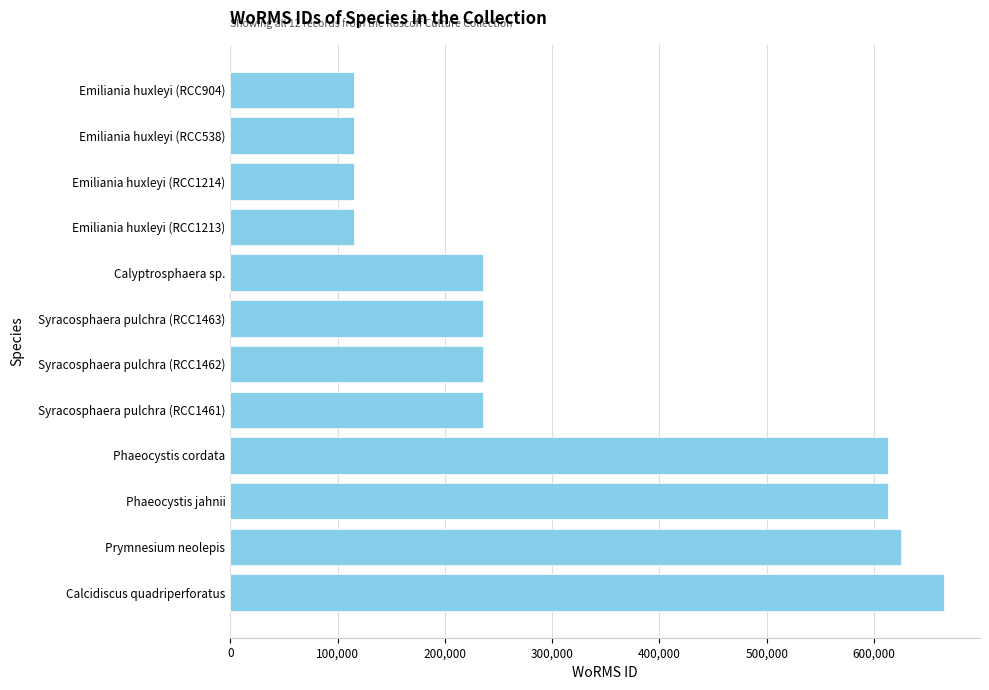

The value at Emiliania huxleyi (RCC1214) is 115104. True or false?

True